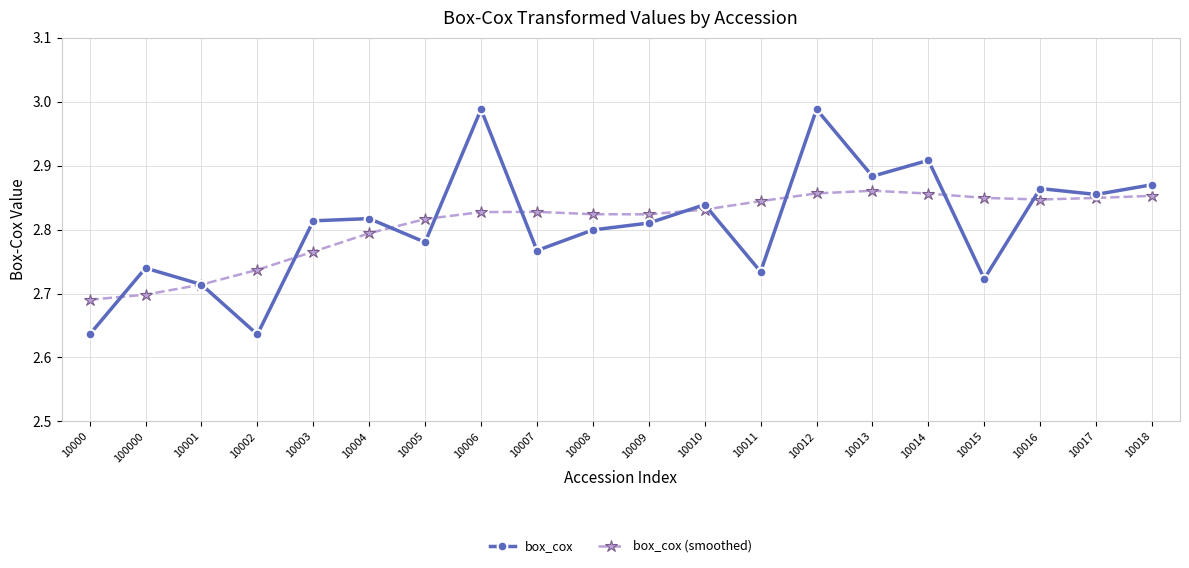

What is the label of the 7th point from the left?

10005